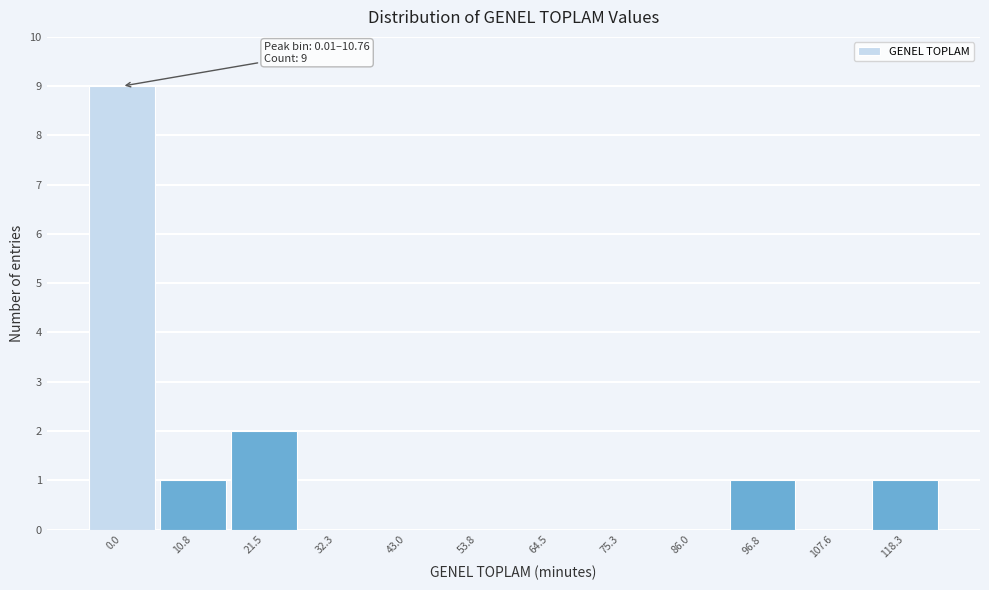

Reading left to right, extract all data points from this chart.

0.0=9	10.8=1	21.5=2	32.3=0	43.0=0	53.8=0	64.5=0	75.3=0	86.0=0	96.8=1	107.6=0	118.3=1